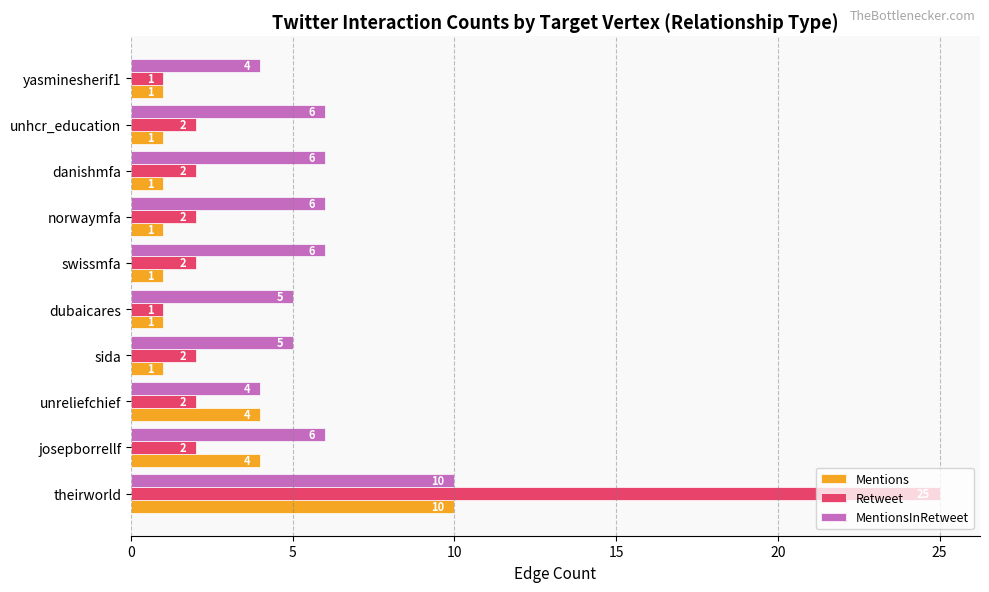

Rank the series by their average value, from lowest to highest.

Mentions, Retweet, MentionsInRetweet